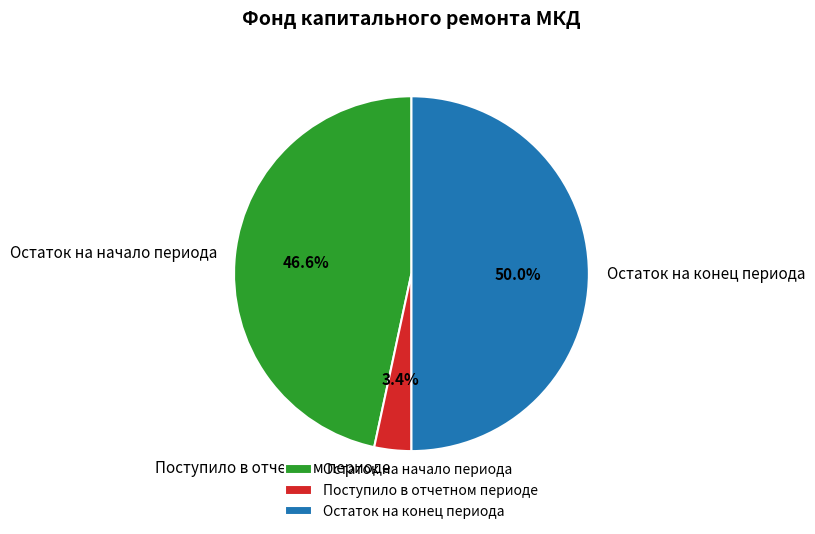

What is the largest slice in the pie chart?

Остаток на конец